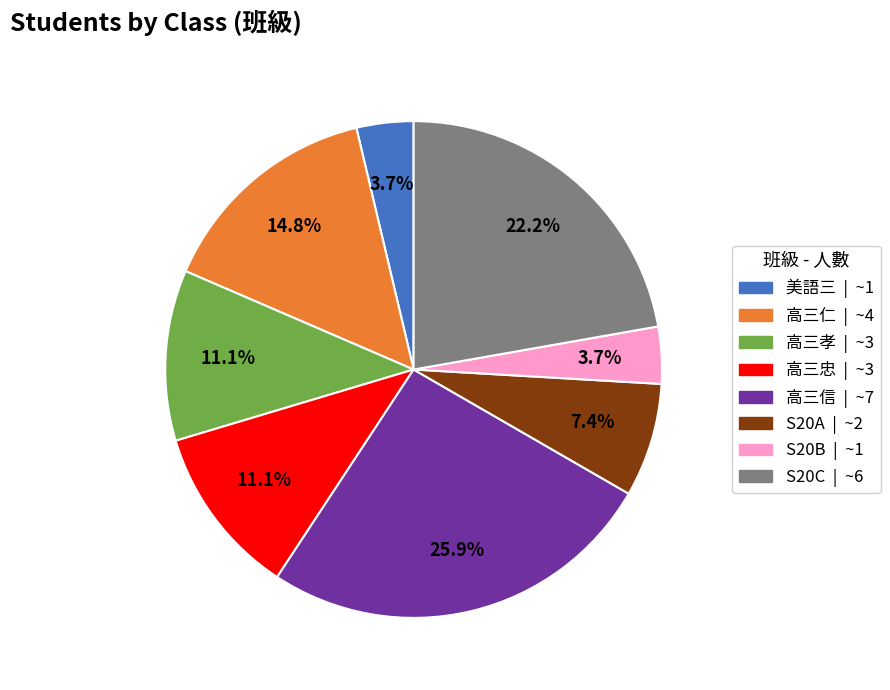

How many slices are in this pie chart?

8